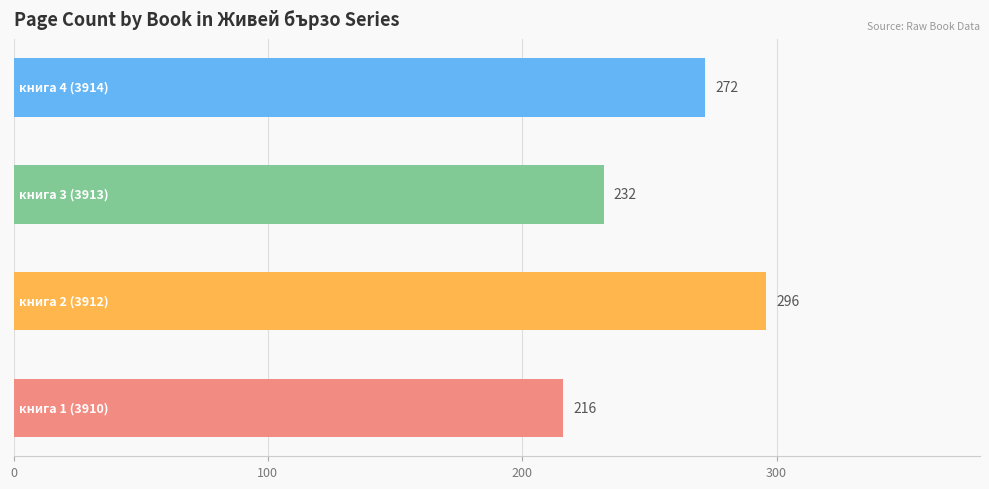

What is the greatest value displayed?

296